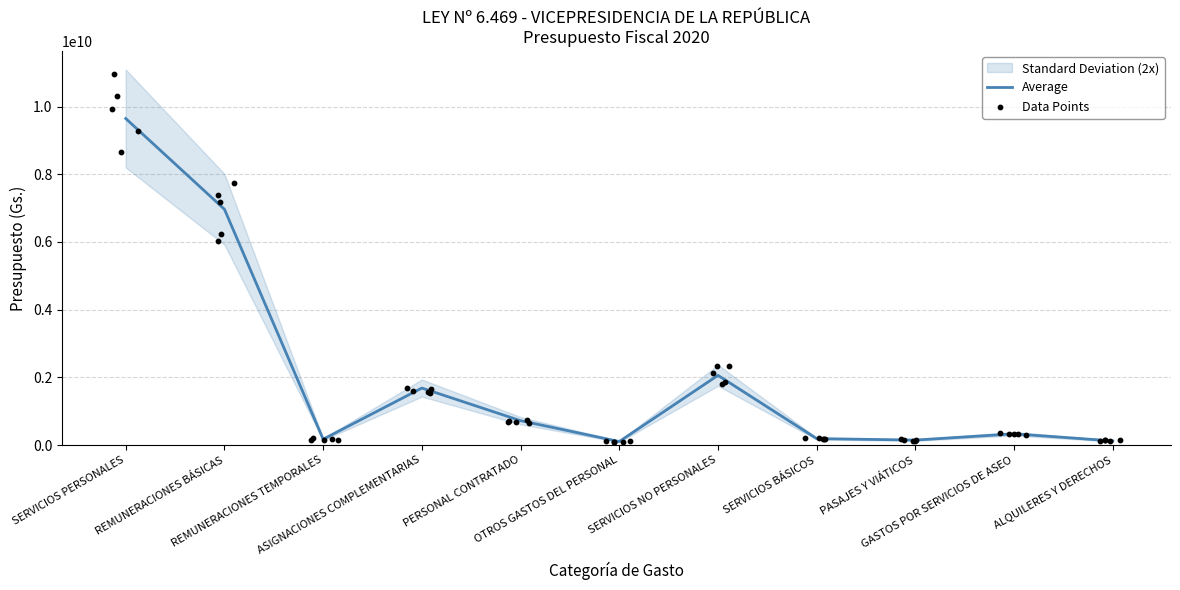

What is the change in value from OTROS GASTOS DEL PERSONAL to SERVICIOS BÁSICOS?

+86308515